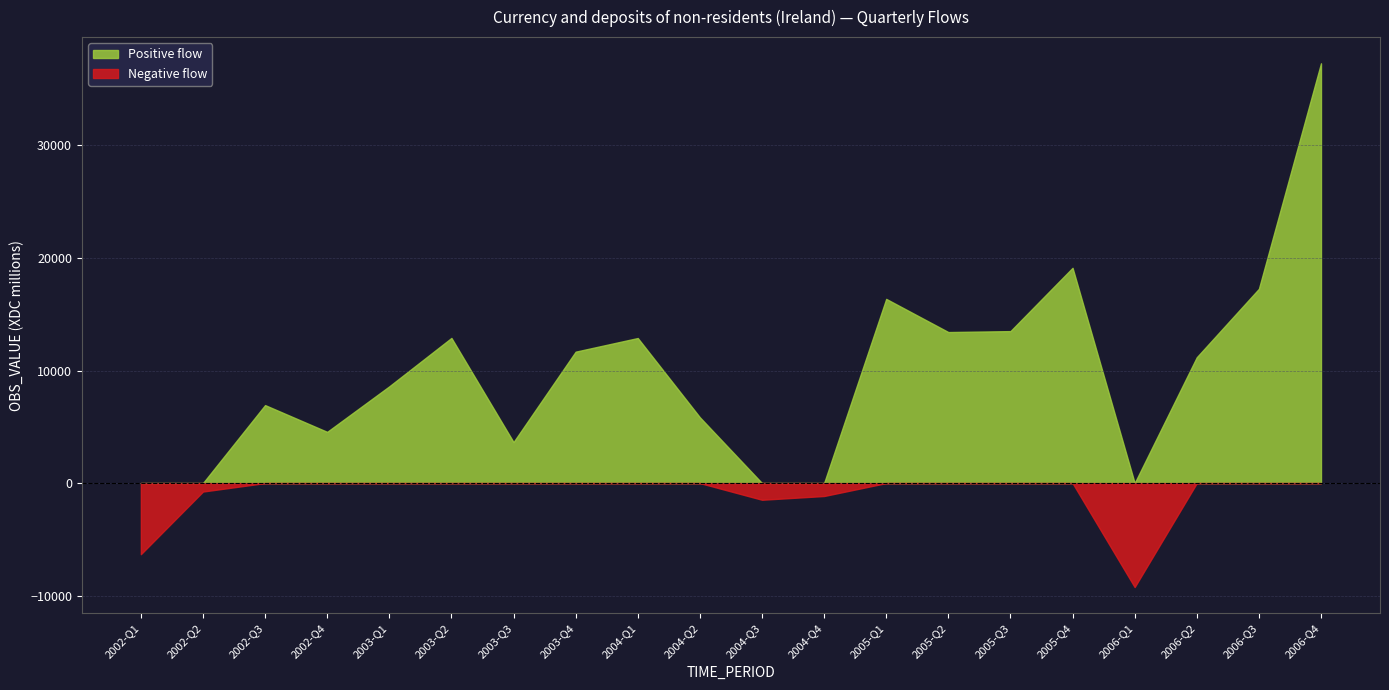

At which category is the sum across all series the highest?

2006-Q4